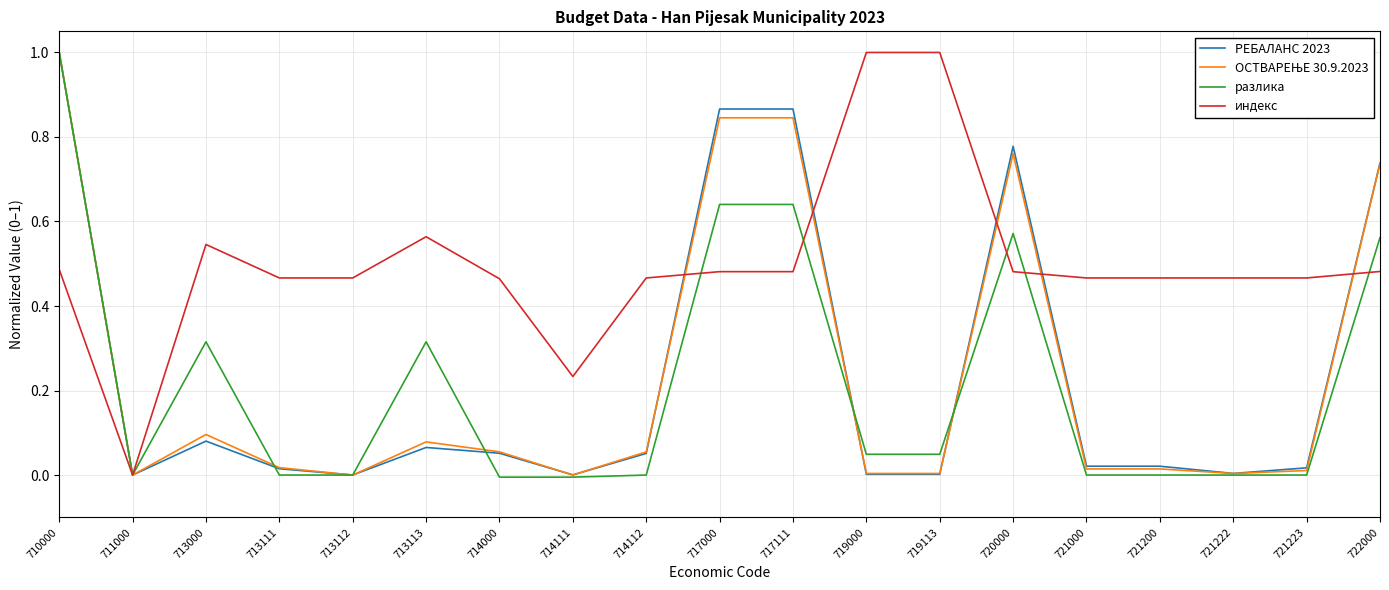

Between 713113 and 717111, which series saw the biggest shift?

РЕБАЛАНС 2023